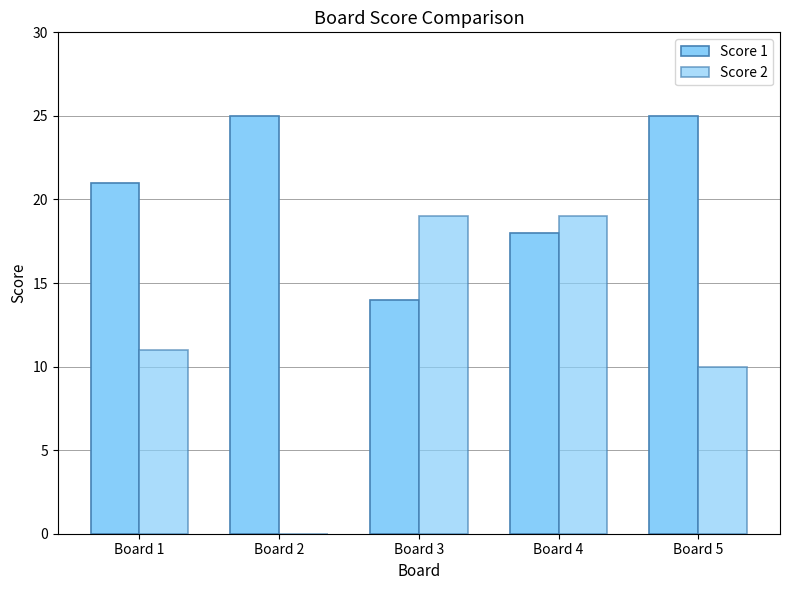

What is the sum of all Score 1 values?

103